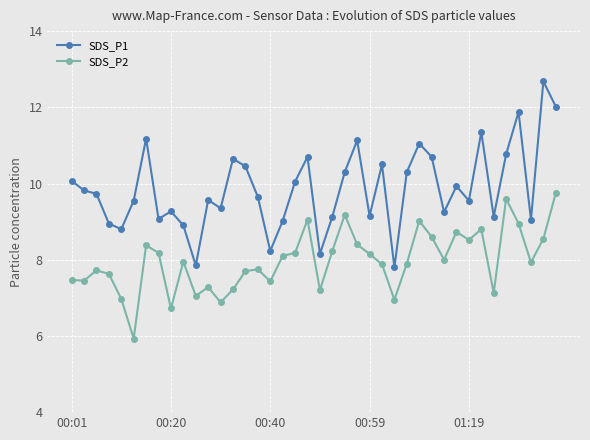

What is the maximum value shown in the chart?

12.7